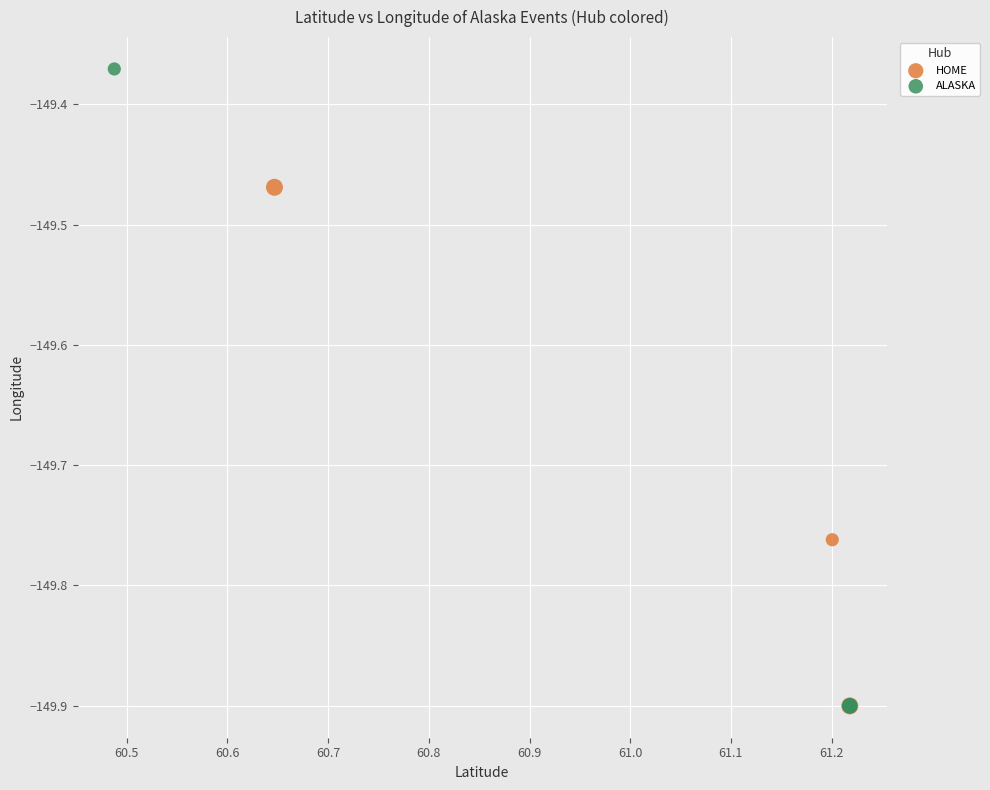

Which series has the widest spread of Y values?

ALASKA